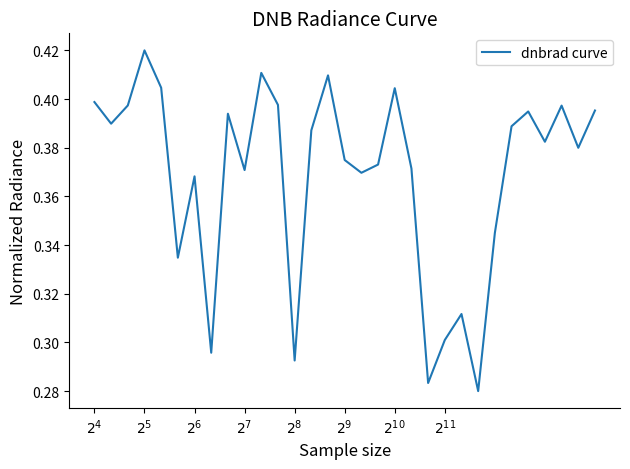

How many points are higher than both their immediate neighbors (excluding endpoints)?

9